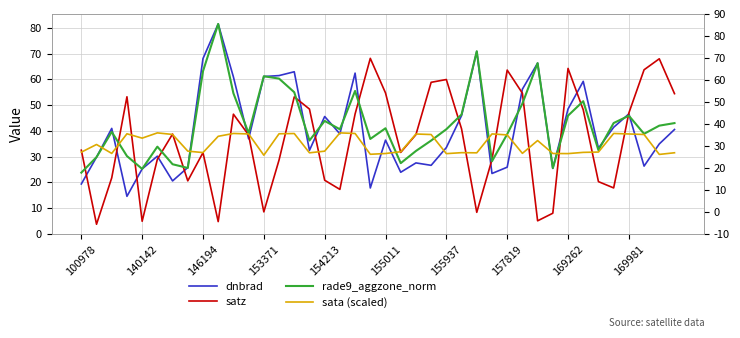

How many interior local peaks does the satz series have?

10